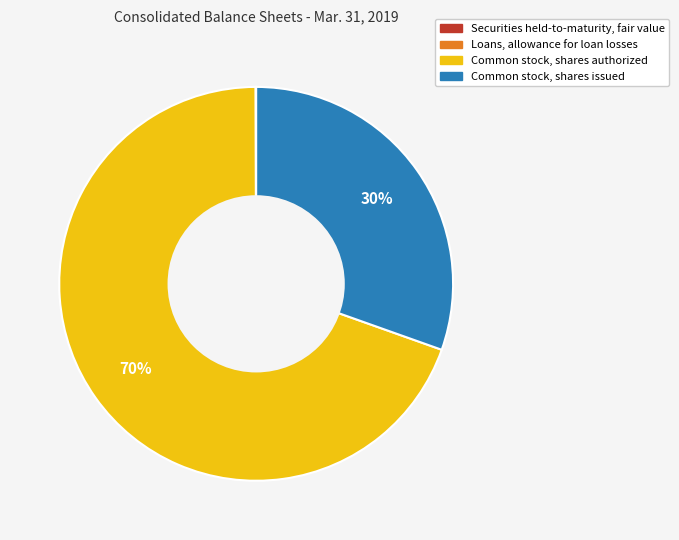

To the nearest percent, what is the average slice percentage?

25%